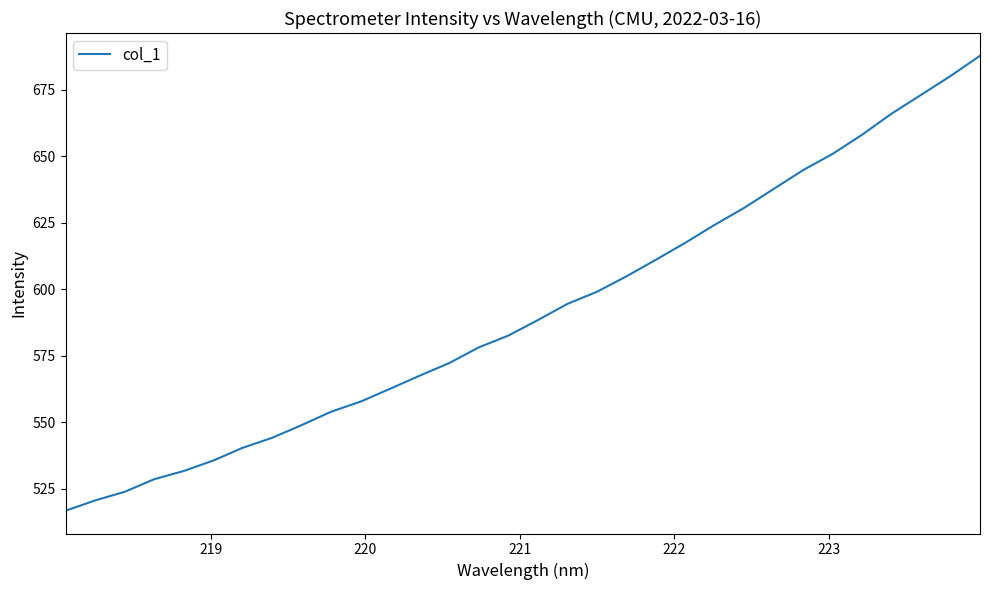

What is the greatest value displayed?

687.8